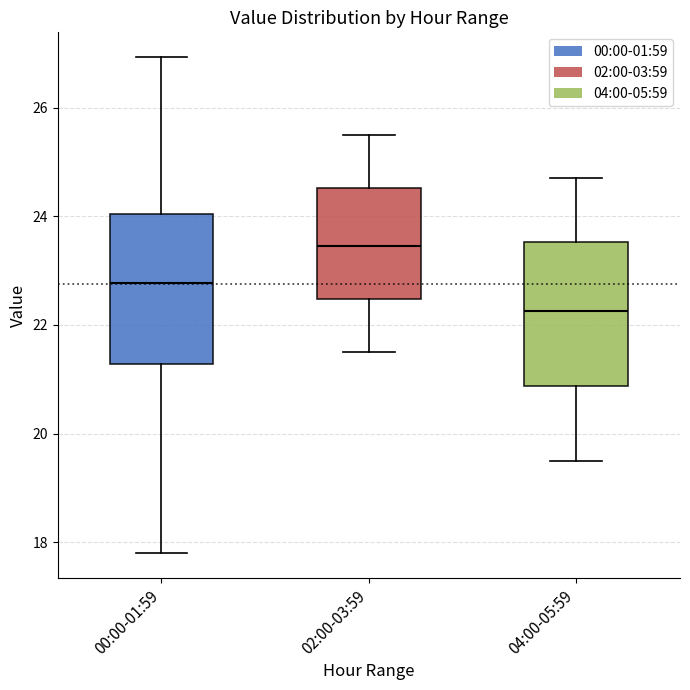

Reading left to right, transcribe this box plot: for each box, give where its median line is, the range the box spans, and where its two whiskers end, as read against the y-axis. The values are not printed on the chart, so give them approximately, as read against the axis.

00:00-01:59: median 22.8, box 21.2 to 24.0, whiskers 17.8 to 27.0
02:00-03:59: median 23.4, box 22.4 to 24.6, whiskers 21.6 to 25.6
04:00-05:59: median 22.2, box 20.8 to 23.6, whiskers 19.6 to 24.8